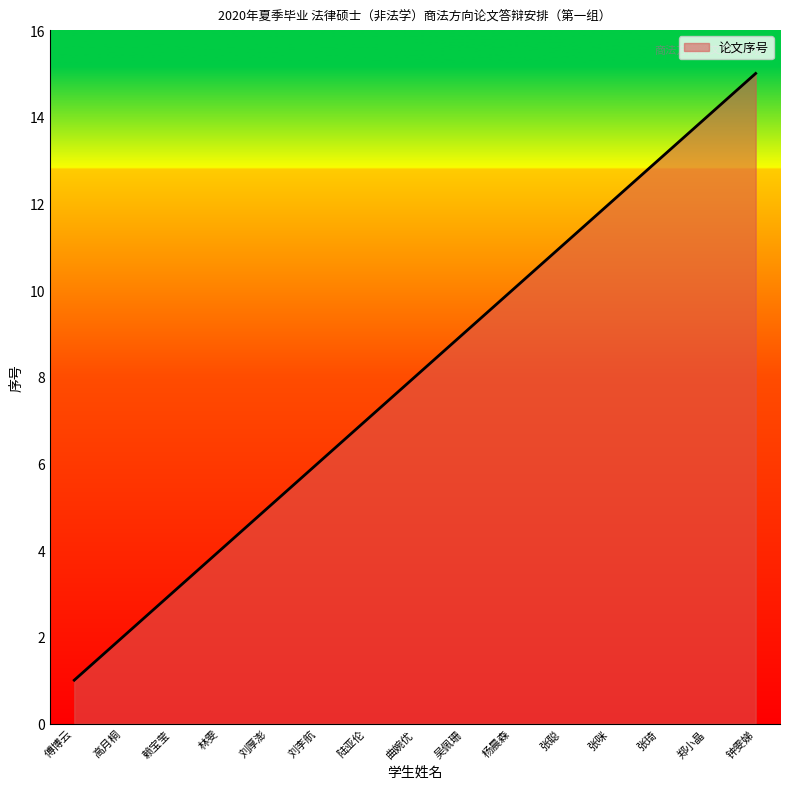

True or false: there are more than 1 points higher than both neighbors.

False